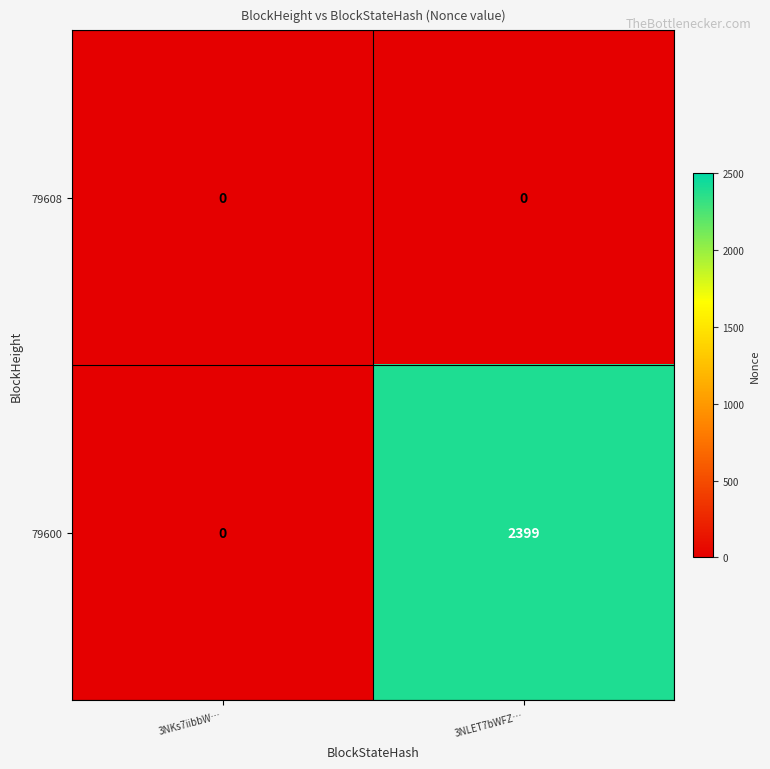

True or false: 79600 has a value of 0 at 3NKs7iibbW….

True